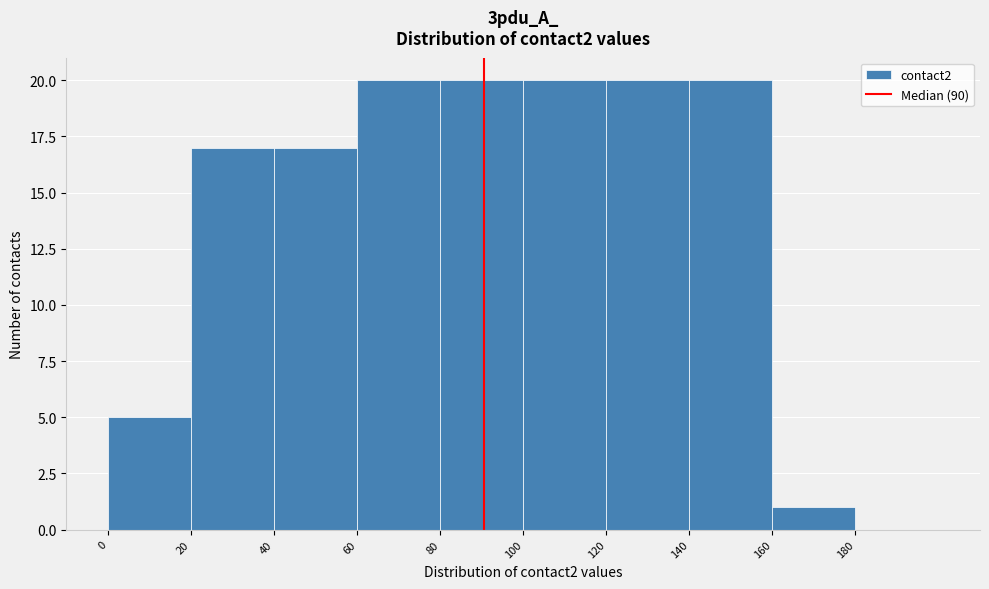

Reading left to right, transcribe this chart: for each bar, give the range it covers on the x-axis and its height. The values are not printed on the chart, so give them approximately, as read against the axis.

0 to 20: 5
20 to 40: 17
40 to 60: 17
60 to 80: 20
80 to 100: 20
100 to 120: 20
120 to 140: 20
140 to 160: 20
160 to 180: 1
180 to 200: 0